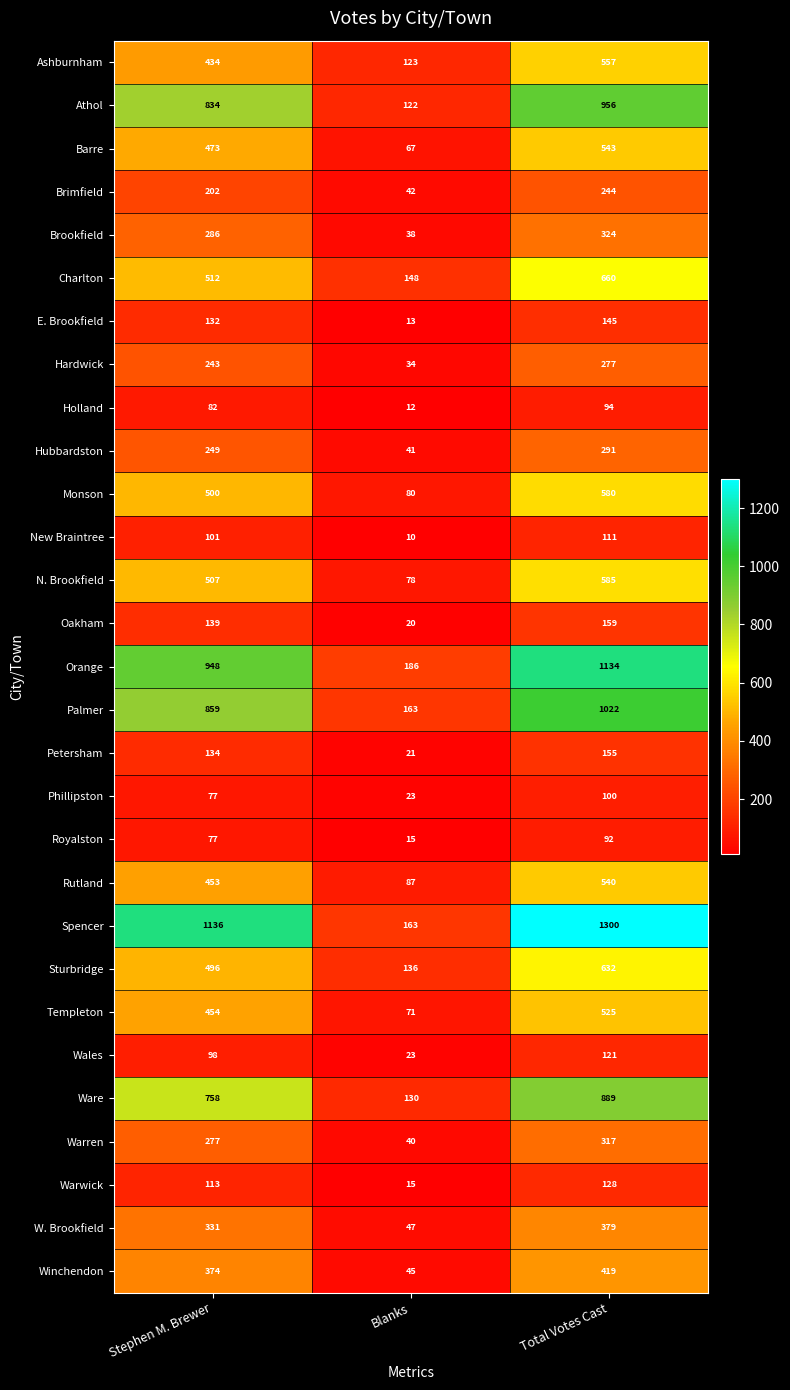

What is the total value across all series at Stephen M. Brewer?

11279